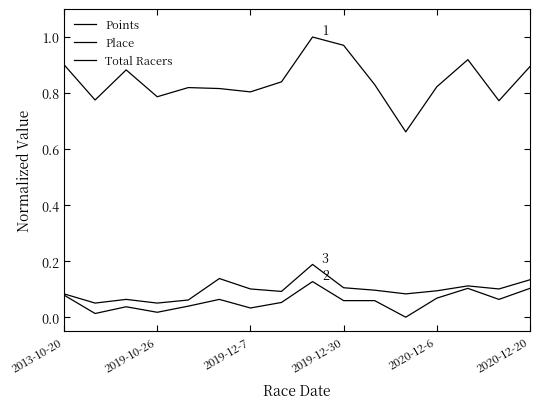

What is the average value of the Points series?

0.8